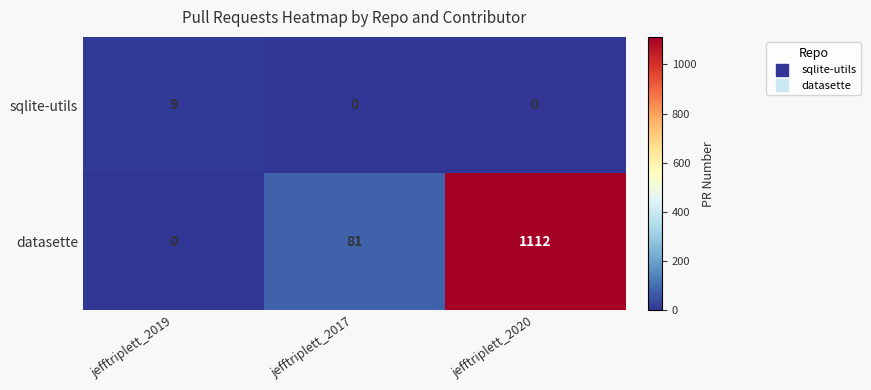

True or false: datasette has a value of 81 at jefftriplett_2017.

True